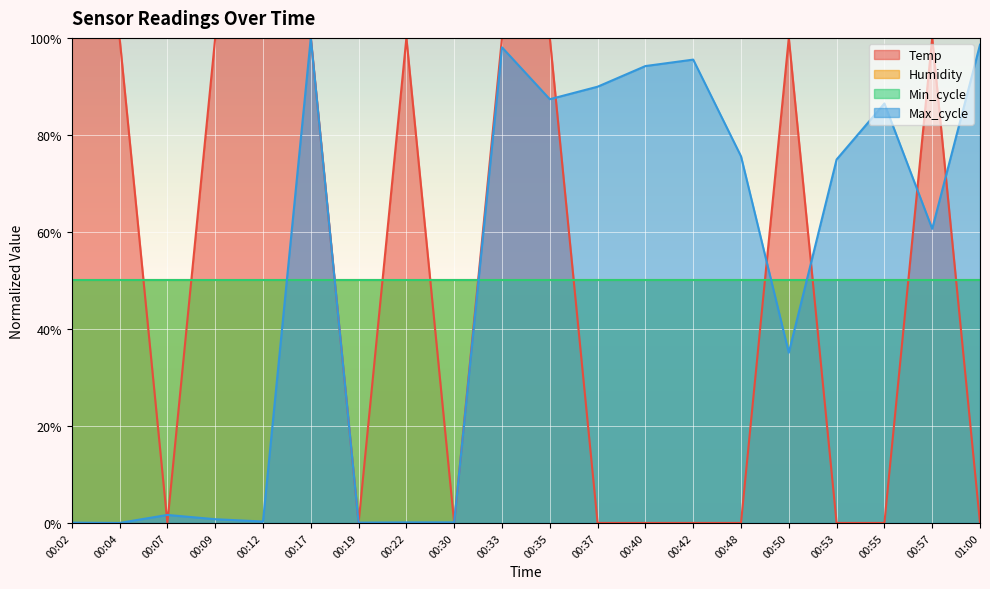

Which series has the largest range (max minus min)?

Temp